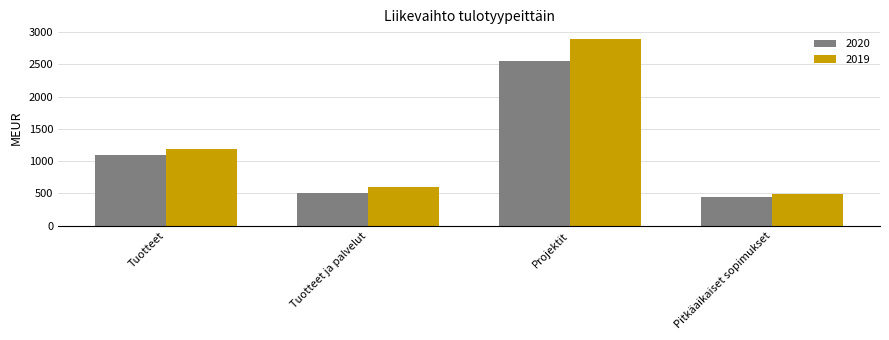

List the labels in order of 2019 value, largest first.

Projektit, Tuotteet, Tuotteet ja palvelut, Pitkäaikaiset sopimukset